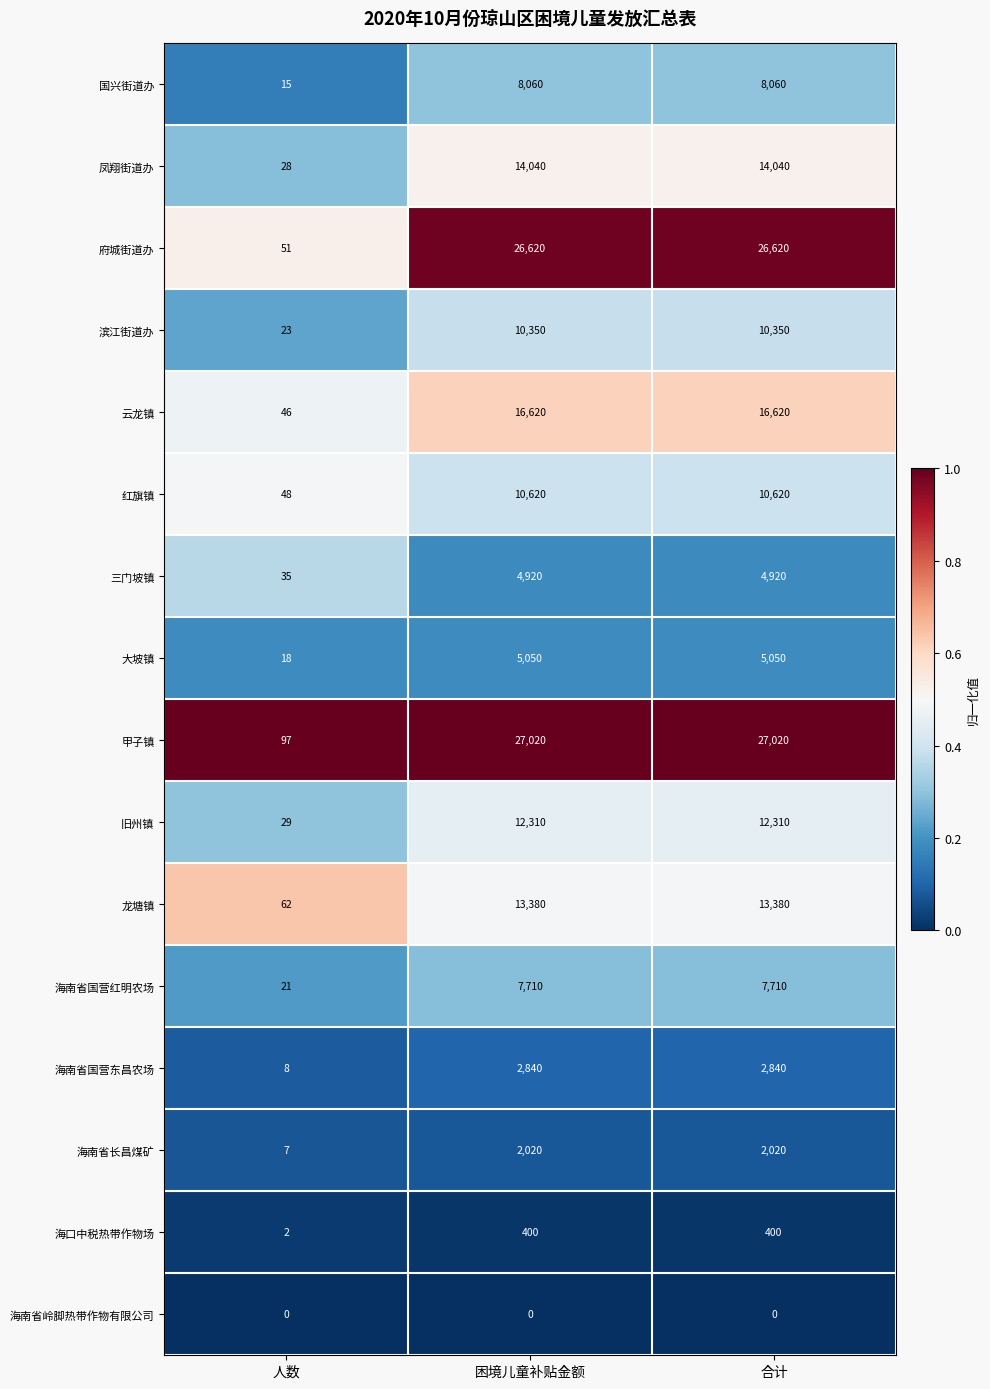

The value of 龙塘镇 at 合计 is 21894. True or false?

False